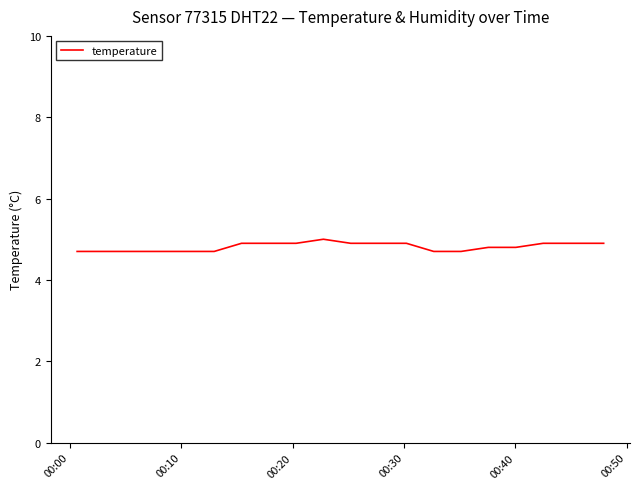

What is the difference between the maximum and minimum values?

0.3